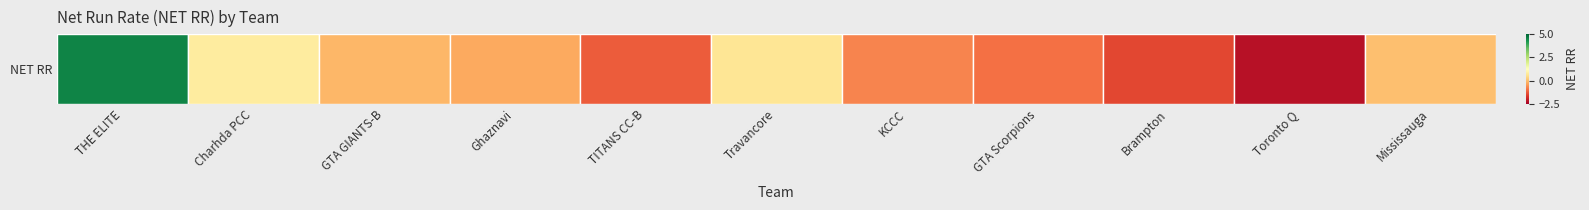

List the labels in order of value, largest first.

THE ELITE, Charhda PCC, Travancore, Mississauga, GTA GIANTS-B, Ghaznavi, KCCC, GTA Scorpions, TITANS CC-B, Brampton, Toronto Q